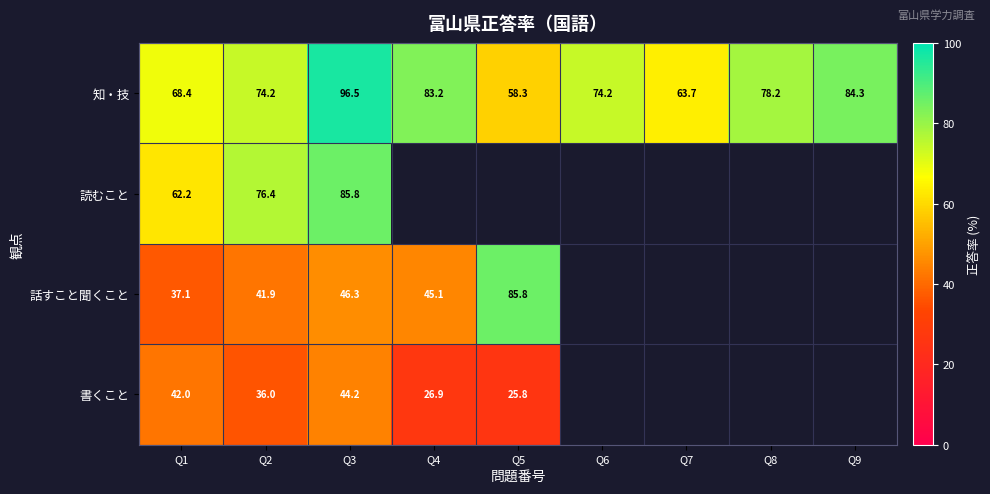

What is the difference between the 話すこと聞くこと values at Q3 and Q5?

39.5